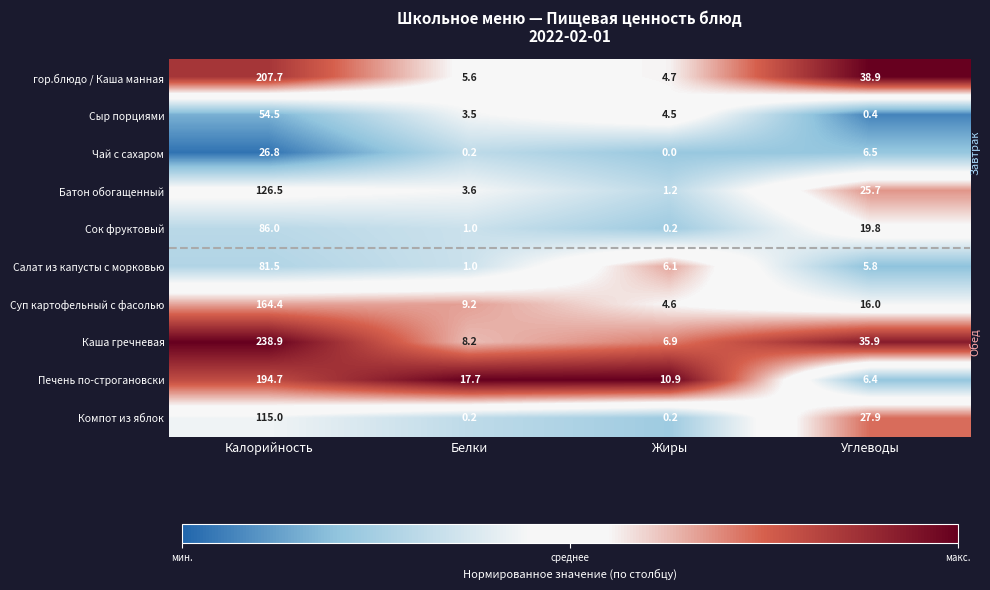

How many categories are shown in the chart?

4